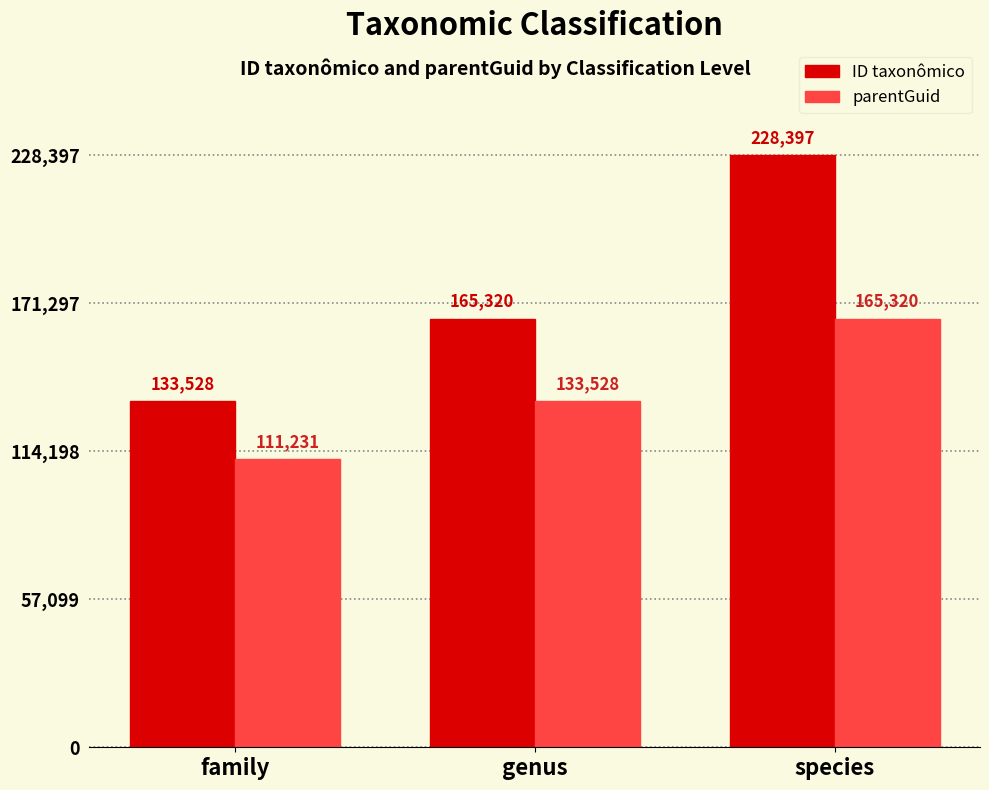

Reading left to right, extract all data points from this chart.

ID taxonômico: 133528	165320	228397
parentGuid: 111231	133528	165320